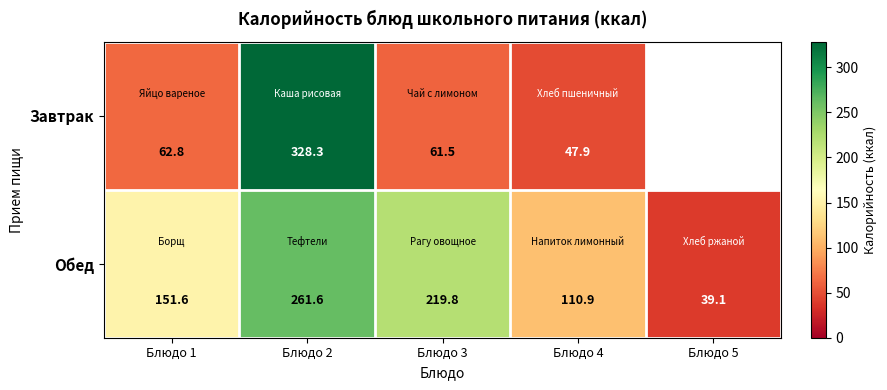

Between Блюдо 1 and Блюдо 4, which is larger?

Блюдо 1